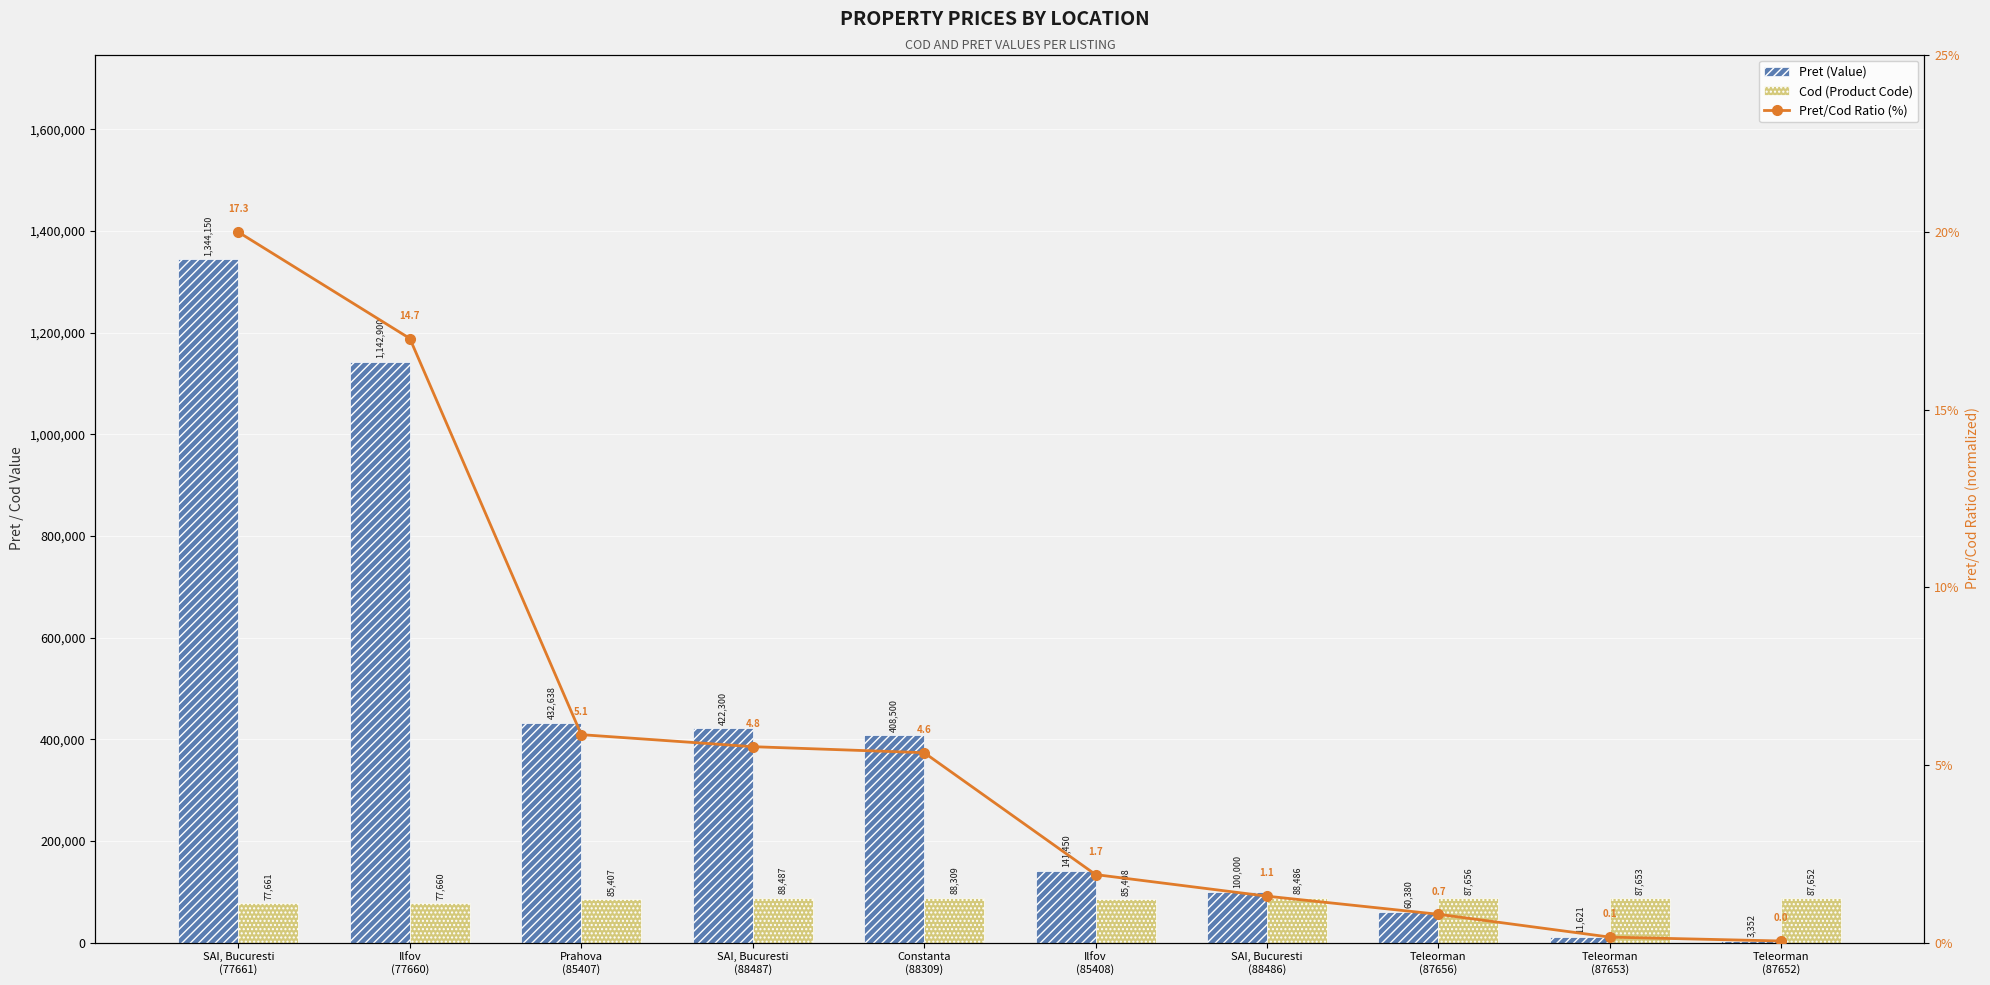

List the labels in order of Cod (Product Code) value, largest first.

SAI, Bucuresti
(88487), SAI, Bucuresti
(88486), Constanta
(88309), Teleorman
(87656), Teleorman
(87653), Teleorman
(87652), Ilfov
(85408), Prahova
(85407), SAI, Bucuresti
(77661), Ilfov
(77660)